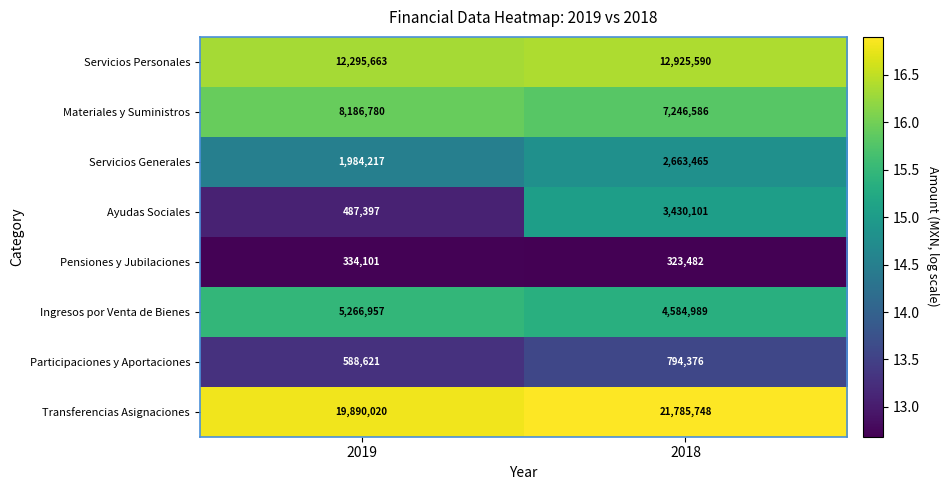

Which series has the largest range (max minus min)?

Ayudas Sociales